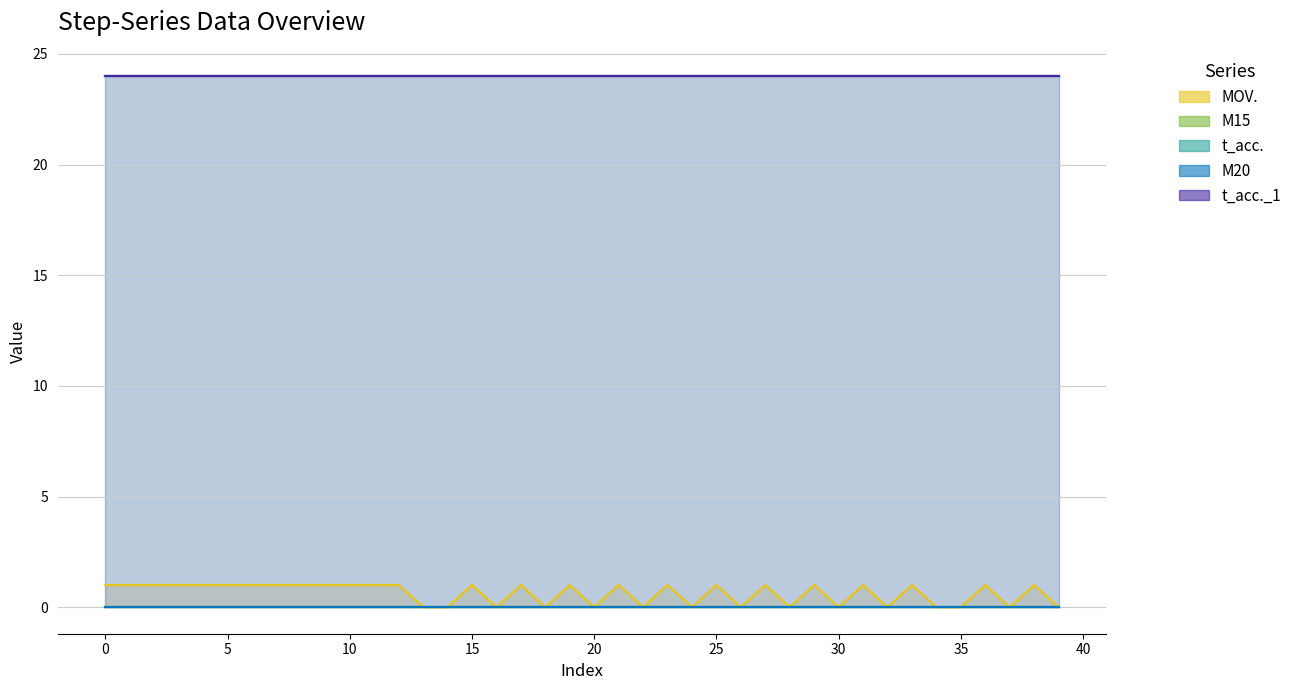

Between 10 and 29, which series saw the biggest shift?

MOV.